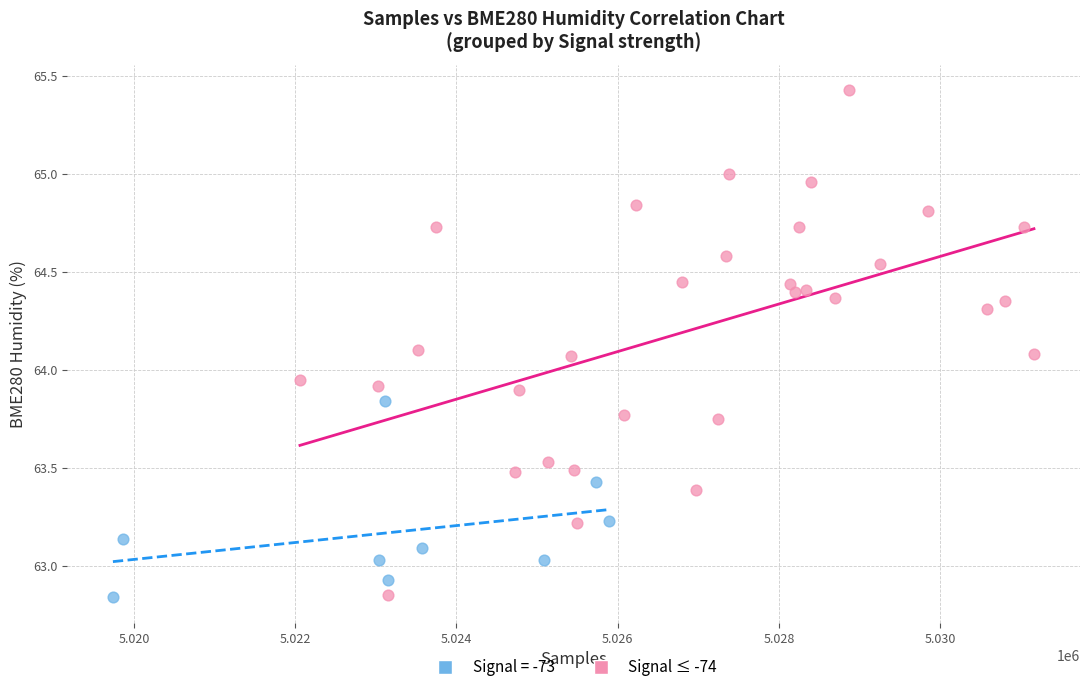

Which series has the widest spread of Y values?

Signal ≤ -74